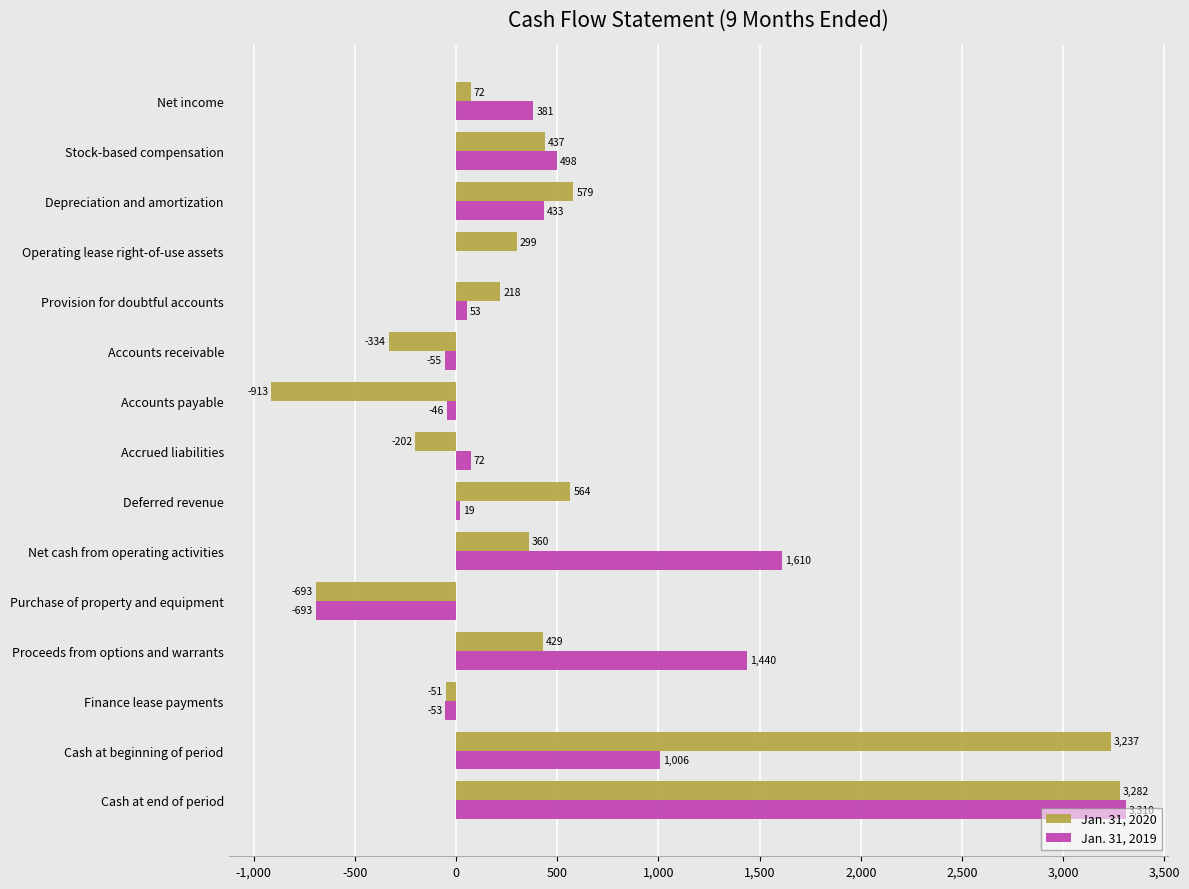

What are all the series names shown in the legend?

Jan. 31, 2020, Jan. 31, 2019